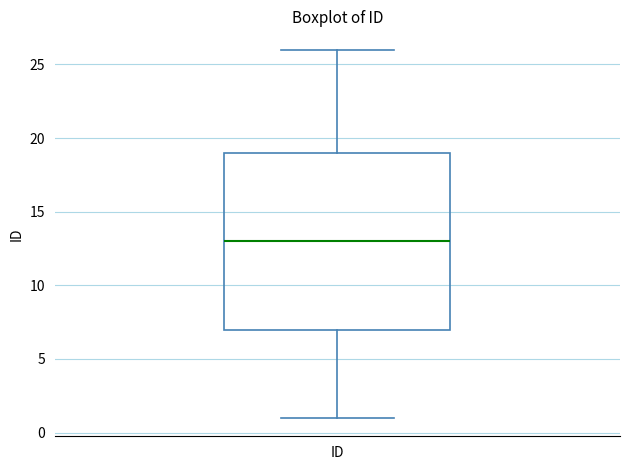

Transcribe this box plot: give where the median line is, the range the box spans, and where the two whiskers end, as read against the y-axis. The values are not printed on the chart, so give them approximately, as read against the axis.

median 13, box 7 to 19, whiskers 1 to 26